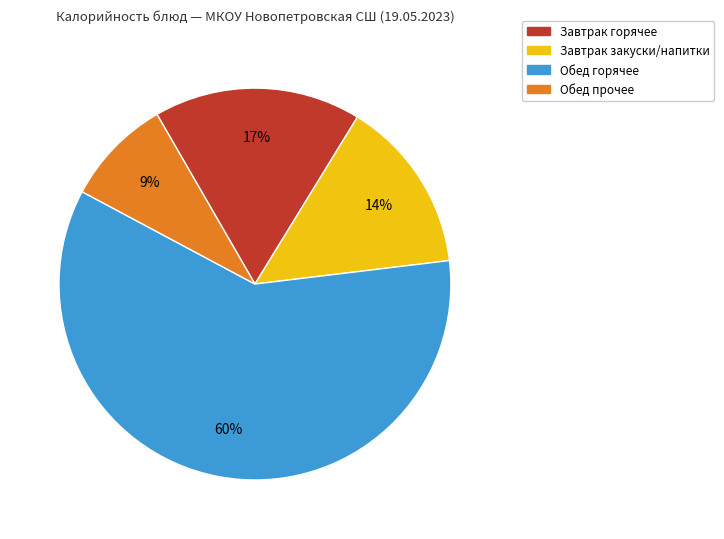

To the nearest percent, what is the difference between the largest and smallest slice percentages?

51%